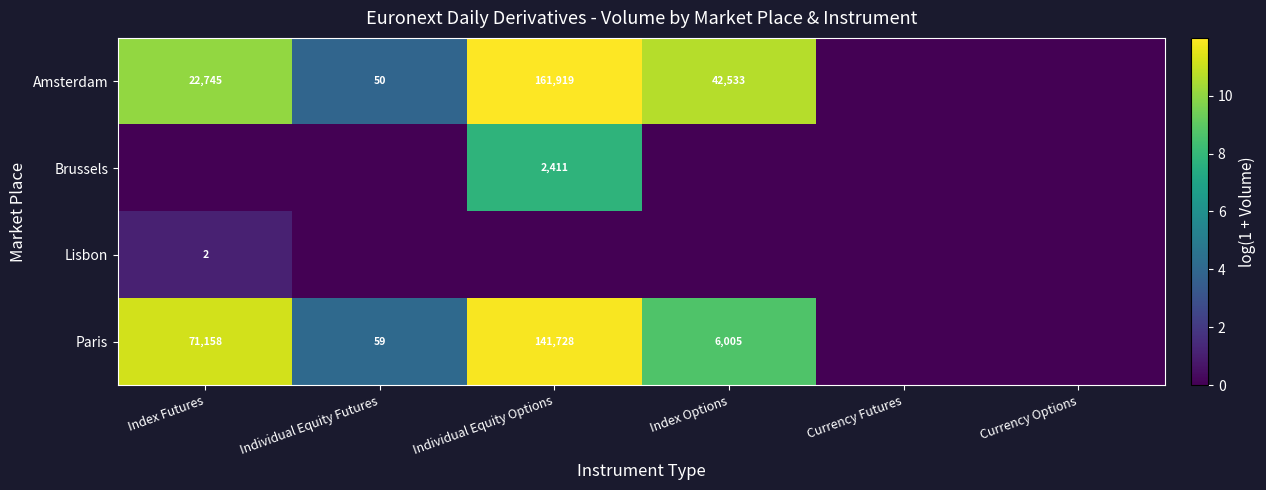

What is the spread (max minus min) of values at Index Options?

10.7